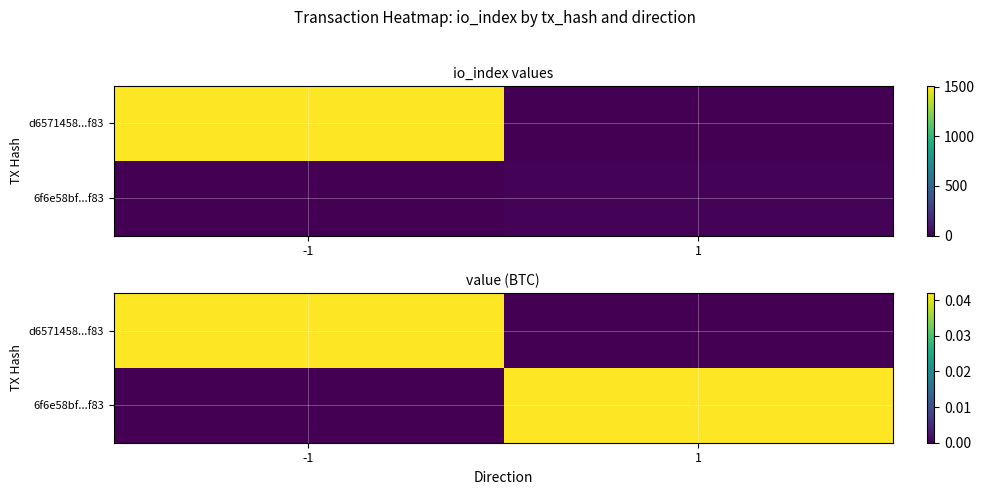

Is it true that 6f6e58bf...f83 equals 0.0 at 1?

False